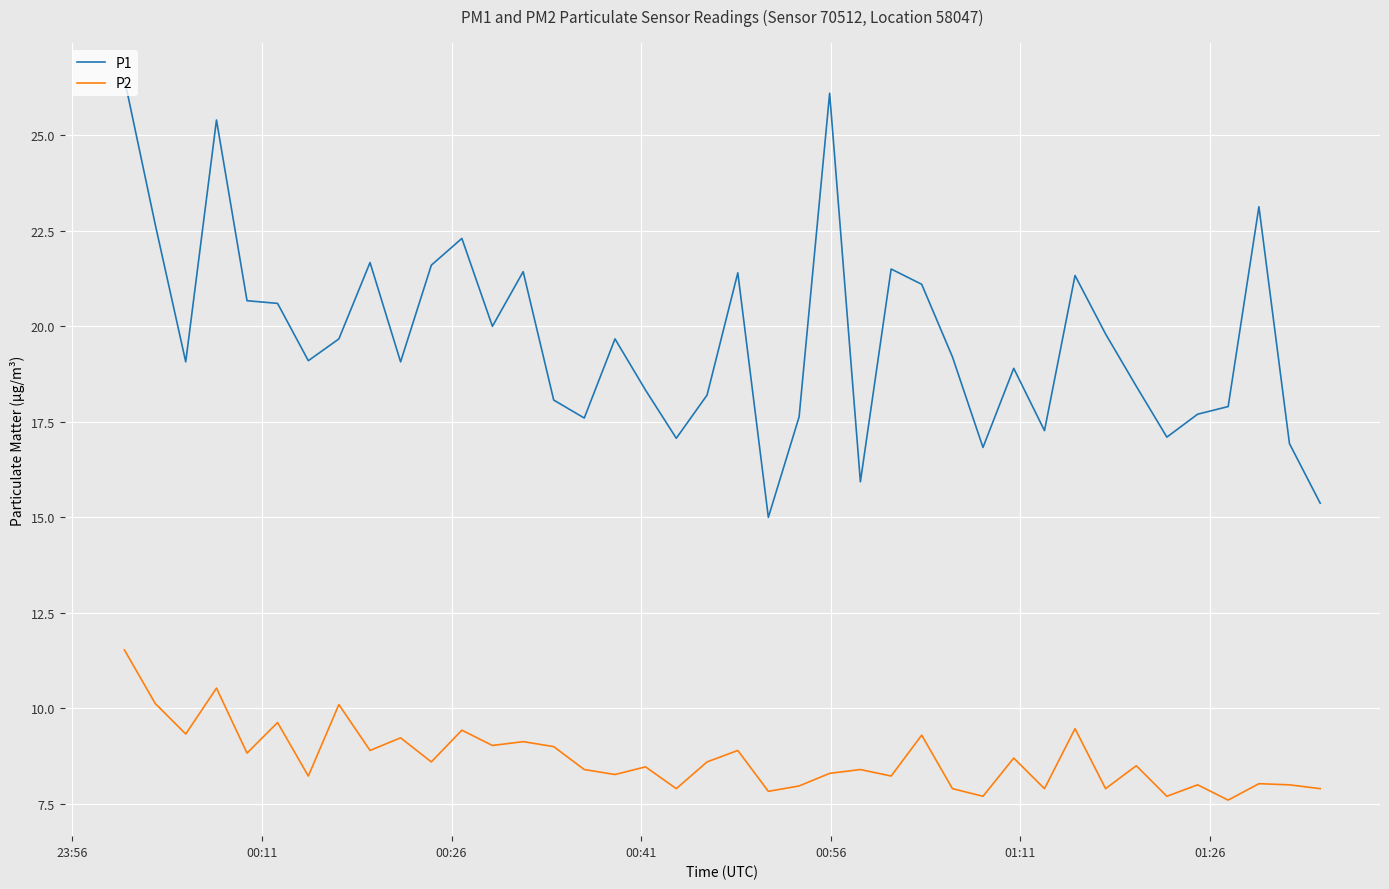

List the series in order of their peak value, highest first.

P1, P2